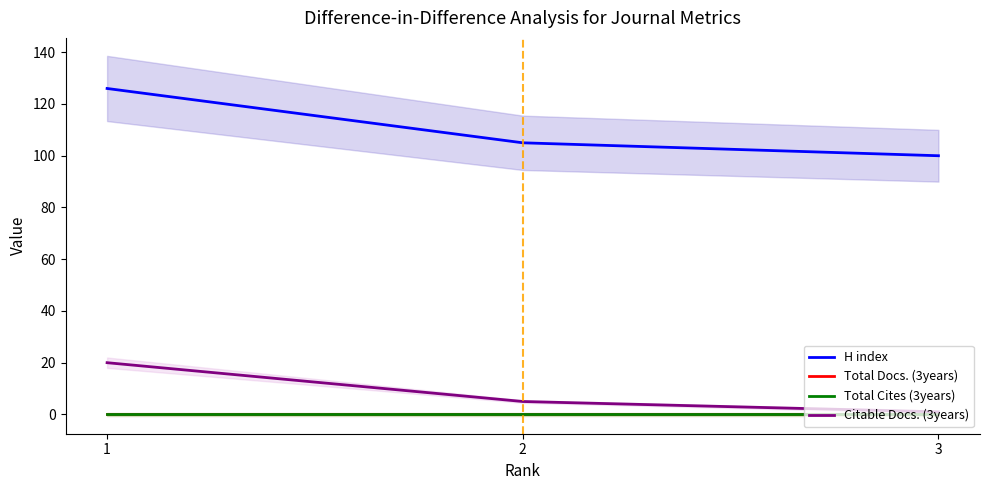

Rank the series by their maximum value, from highest to lowest.

H index, Citable Docs. (3years), Total Docs. (3years), Total Cites (3years)